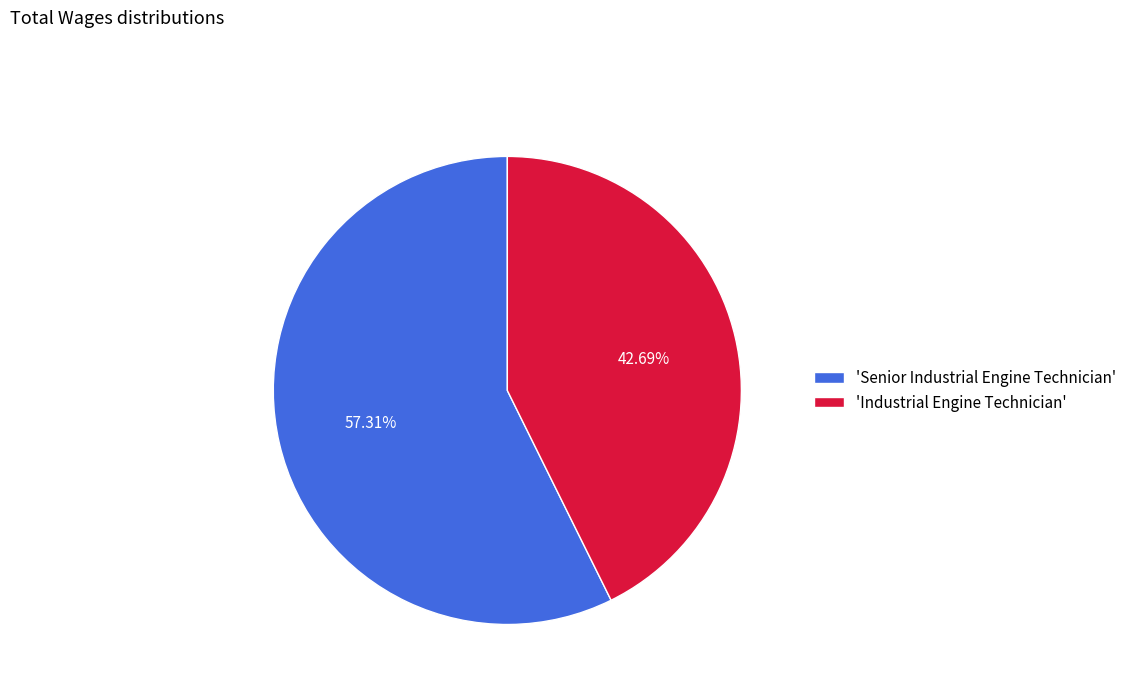

Rank the categories by value from lowest to highest.

'Industrial Engine Technician', 'Senior Industrial Engine Technician'